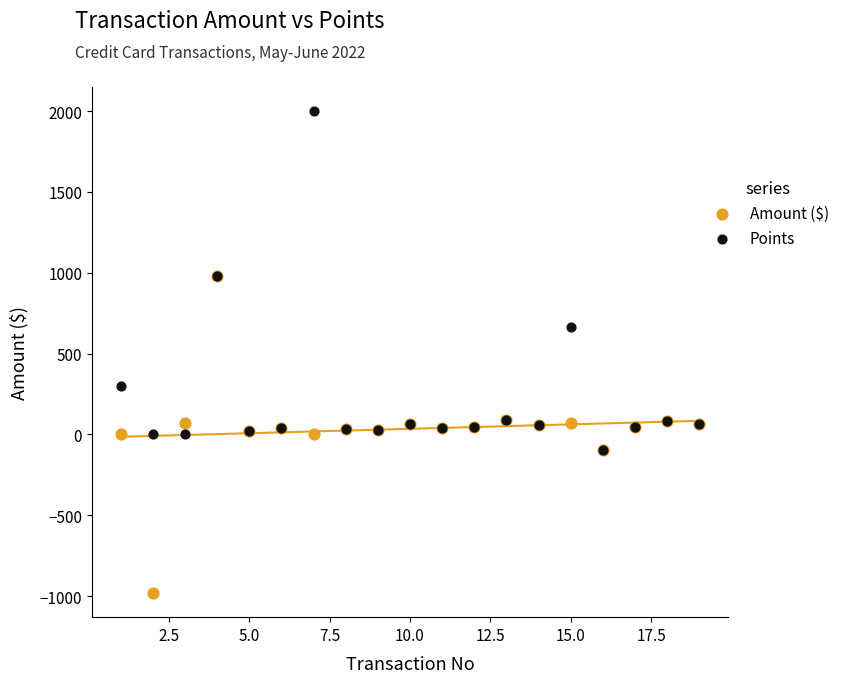

Across all series, what Y value is closest to 509?

667.0